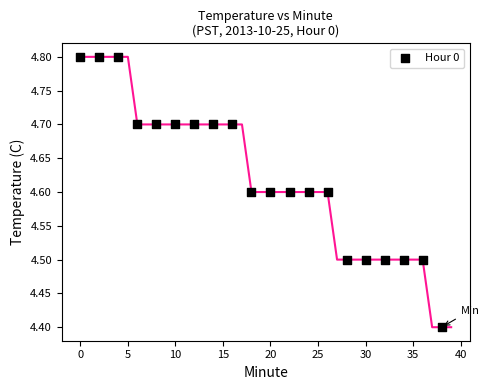

What Y value in the scatter plot is closest to 4?

4.4